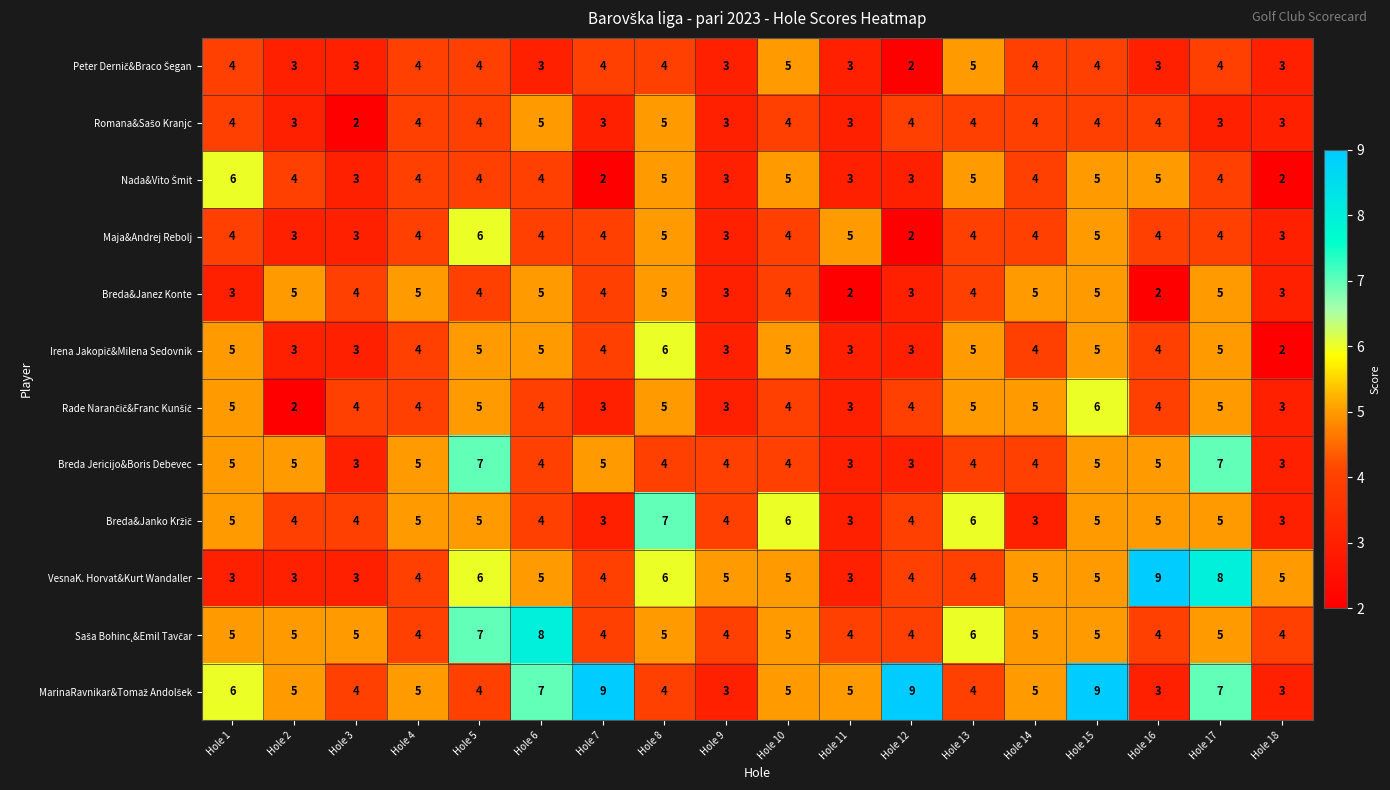

What is the difference between the highest and lowest values at Hole 1?

3